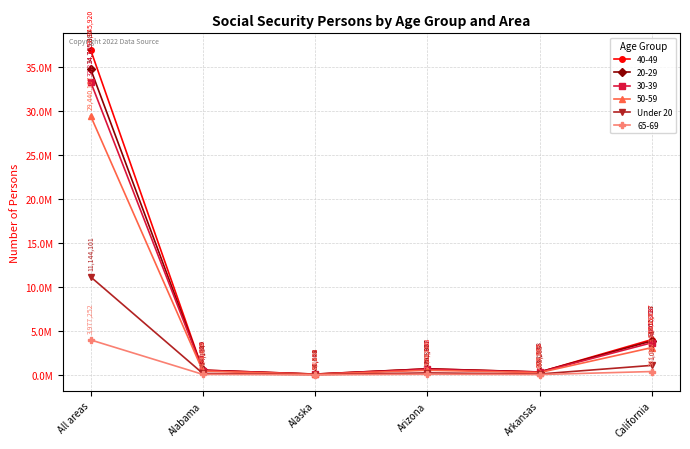

Is this an area chart (filled region under the line)?

No